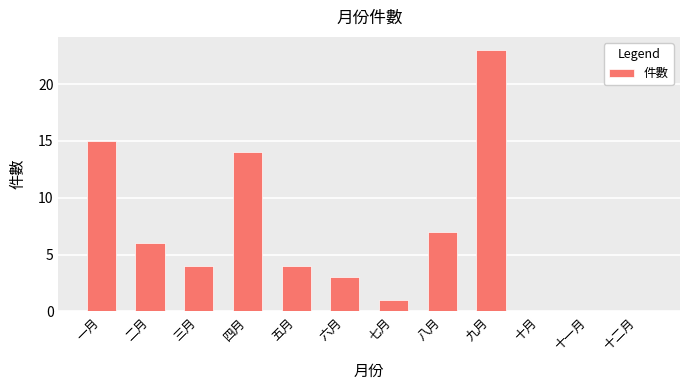

Where is the data nearest to the value 11?

四月